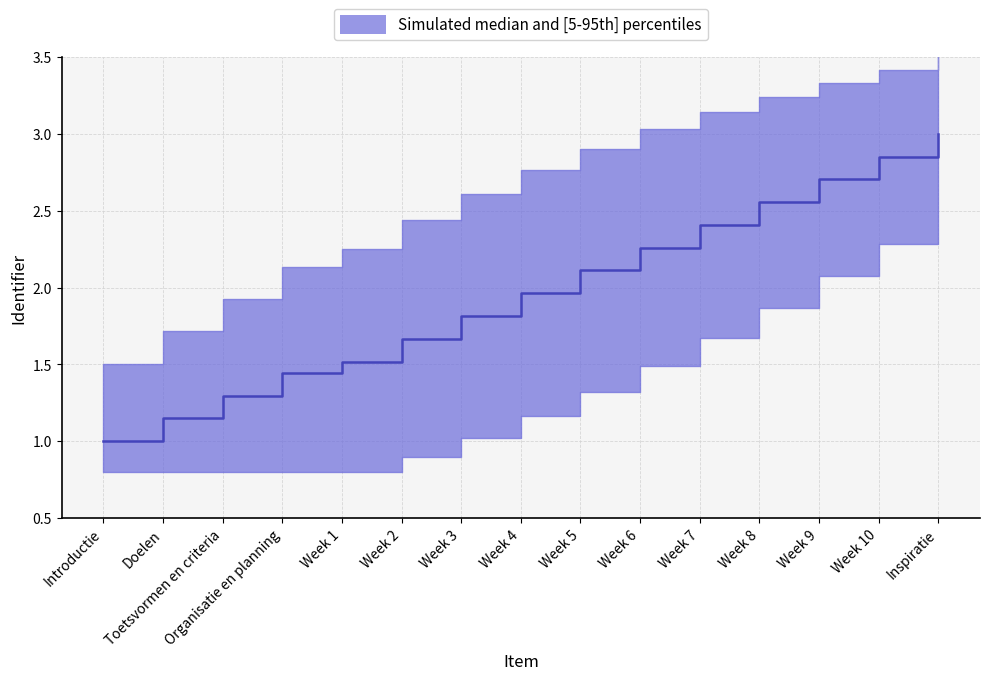

Is it true that the value at Week 9 is 4.7?

False